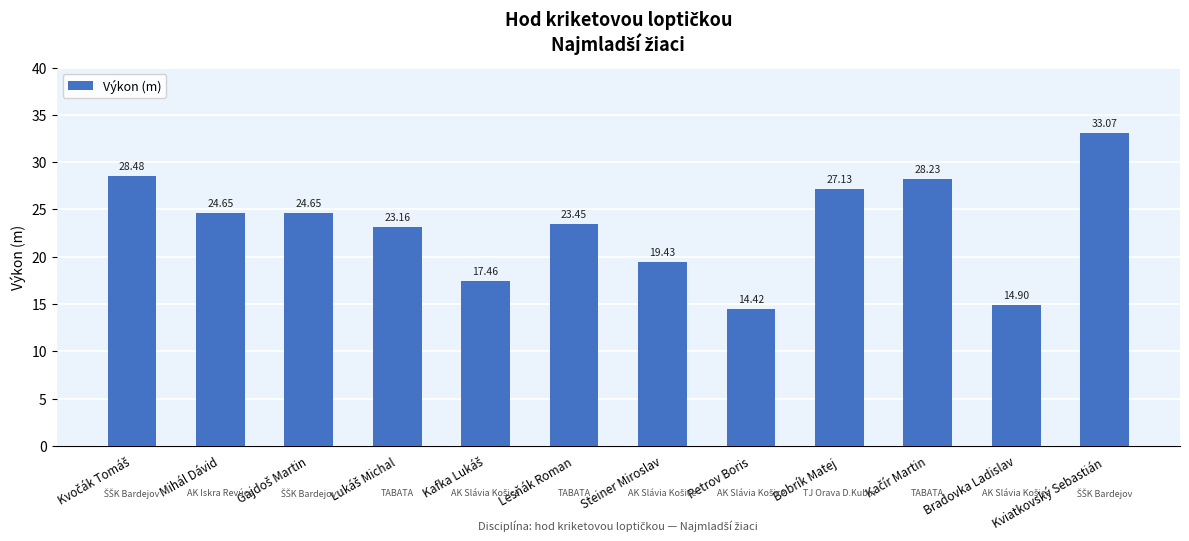

Which has a higher value, Mihál Dávid or Steiner Miroslav?

Mihál Dávid